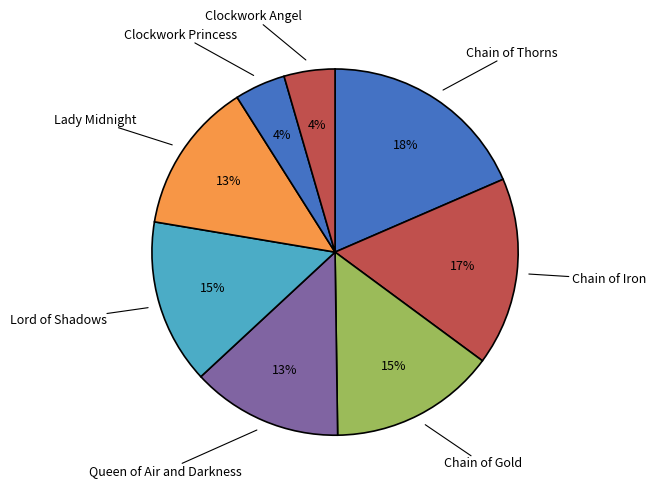

To the nearest percent, what is the difference between the largest and smallest slice percentages?

14%